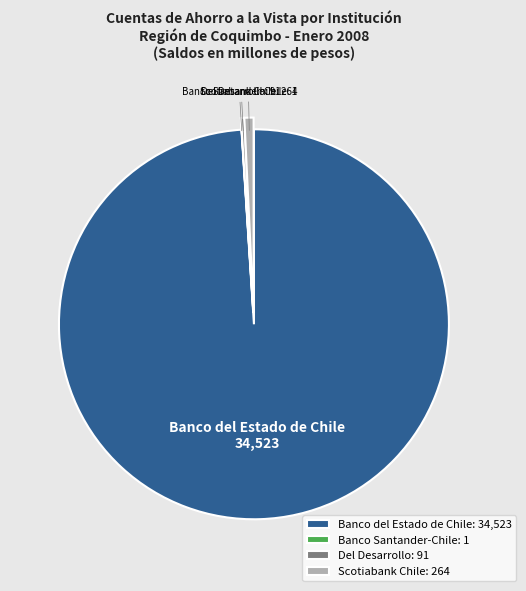

Is the sum of Banco del Estado de Chile and Scotiabank Chile greater than half?

Yes